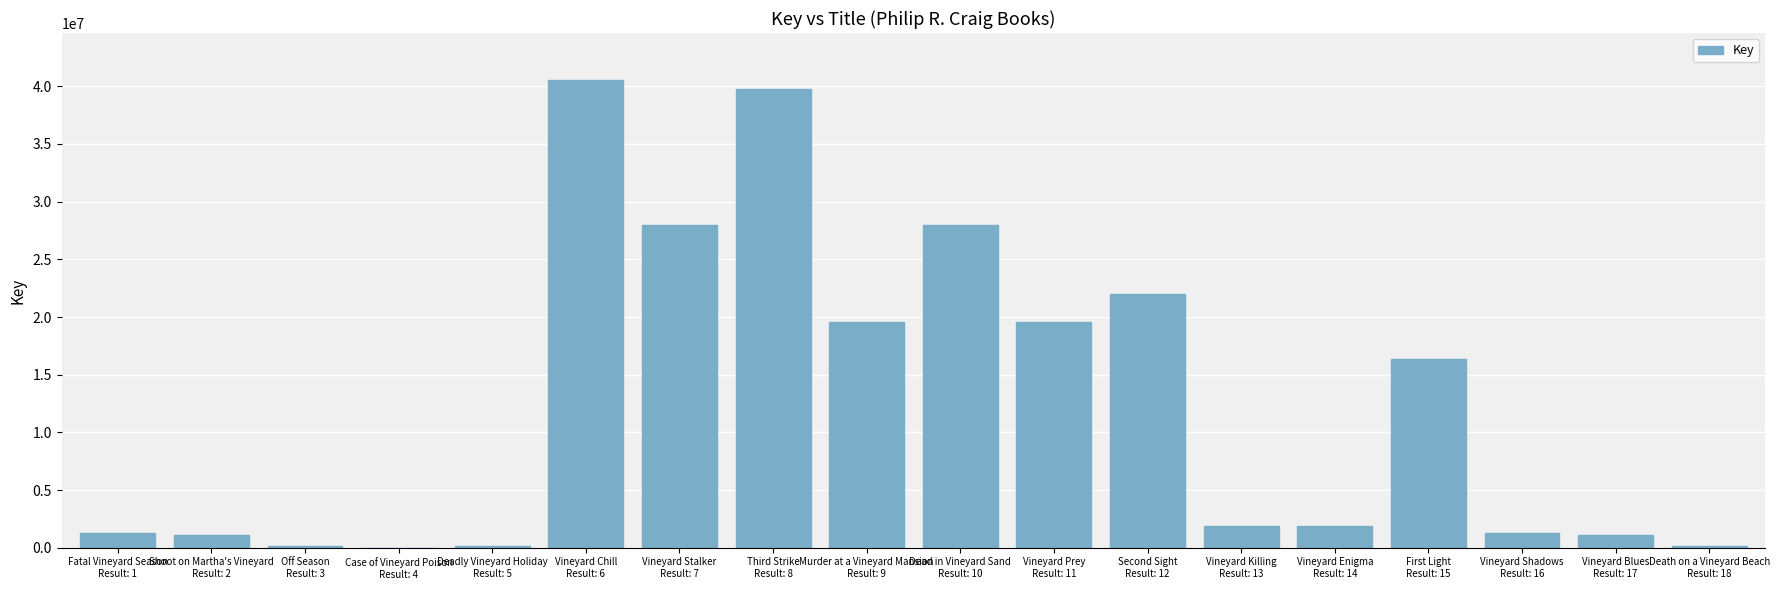

What is the sum of all values?

222665464